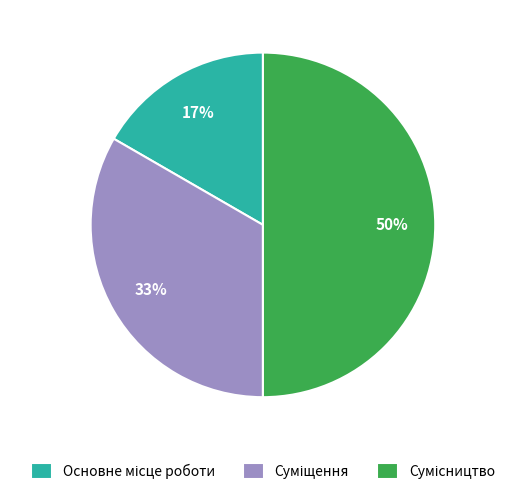

To the nearest percent, what is the average slice percentage?

33%